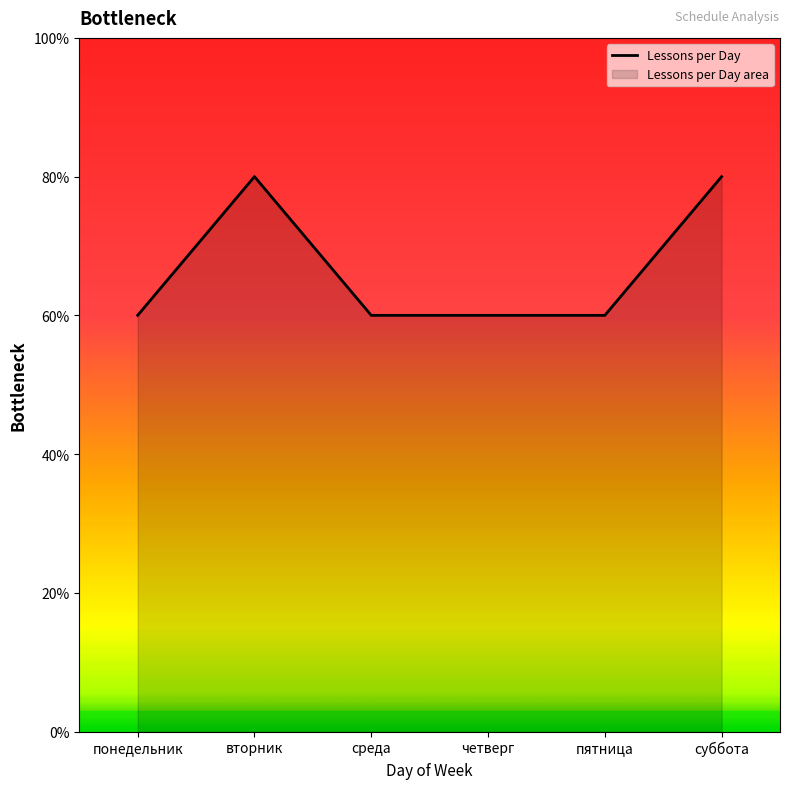

Rank the categories by value from highest to lowest.

вторник, суббота, понедельник, среда, четверг, пятница